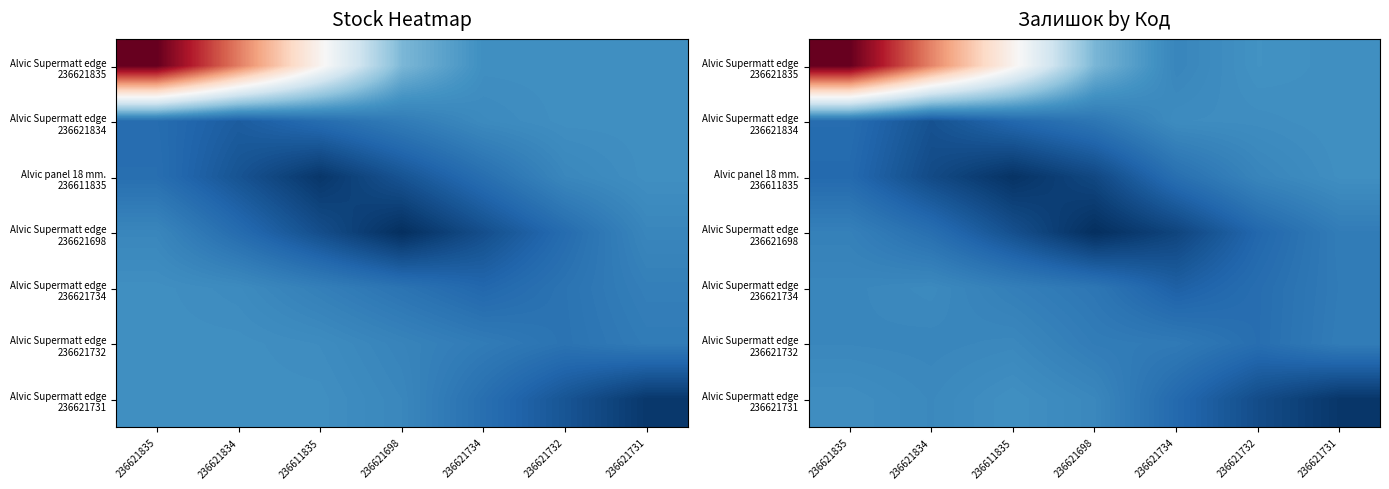

How many series are shown in this chart?

7